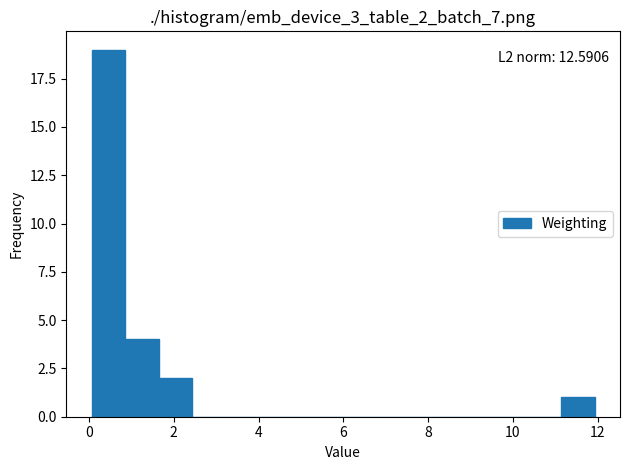

Read against the x-axis, roughly where is the centre of the tallest bar?

0.4